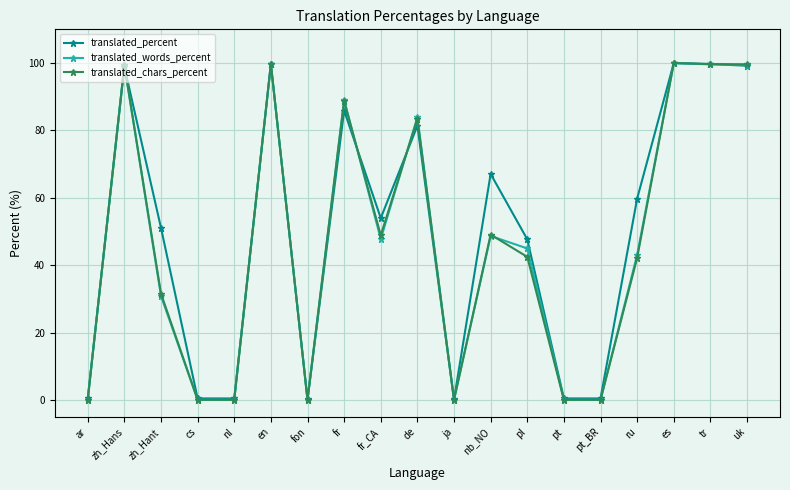

What is the difference between the highest and lowest values at de?

2.5